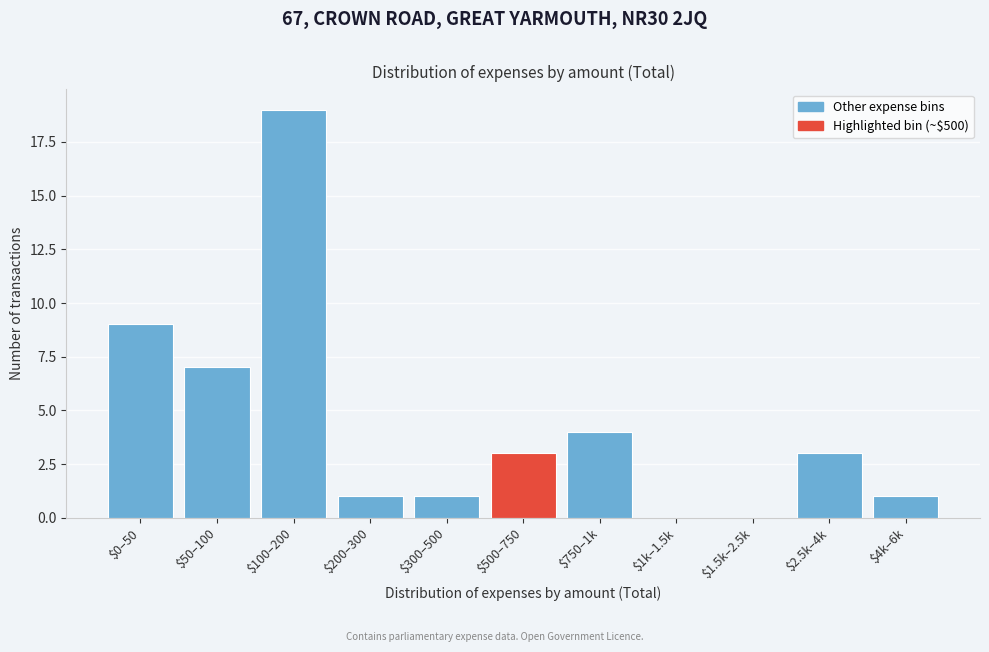

Read the value at $50–100.

7